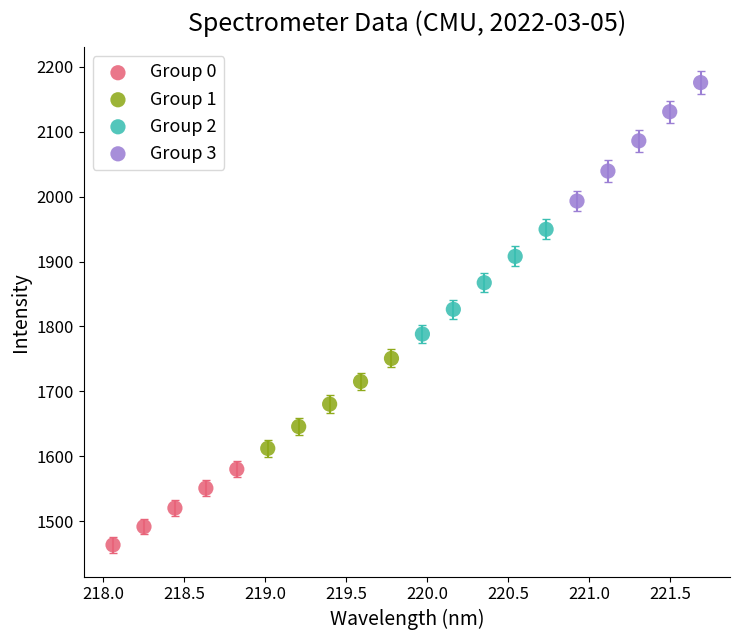

Which series contains the highest Y value?

Group 3